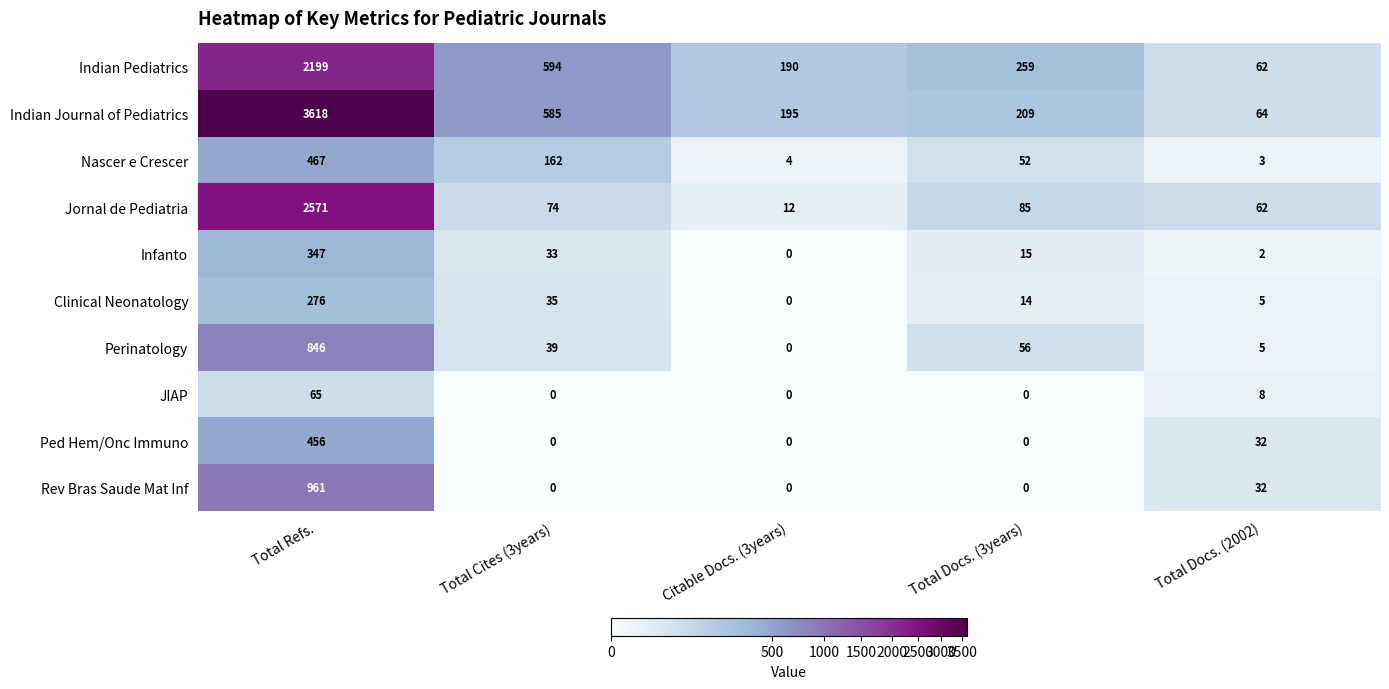

Which category has the highest value across all series?

Total Refs.